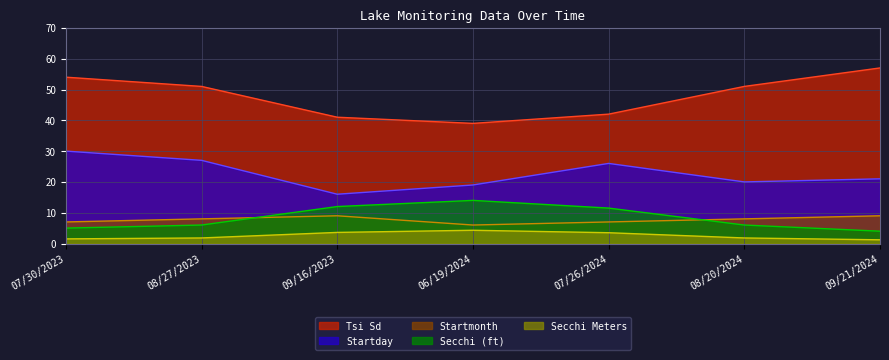

How many values in the Startmonth series exceed 8?

2